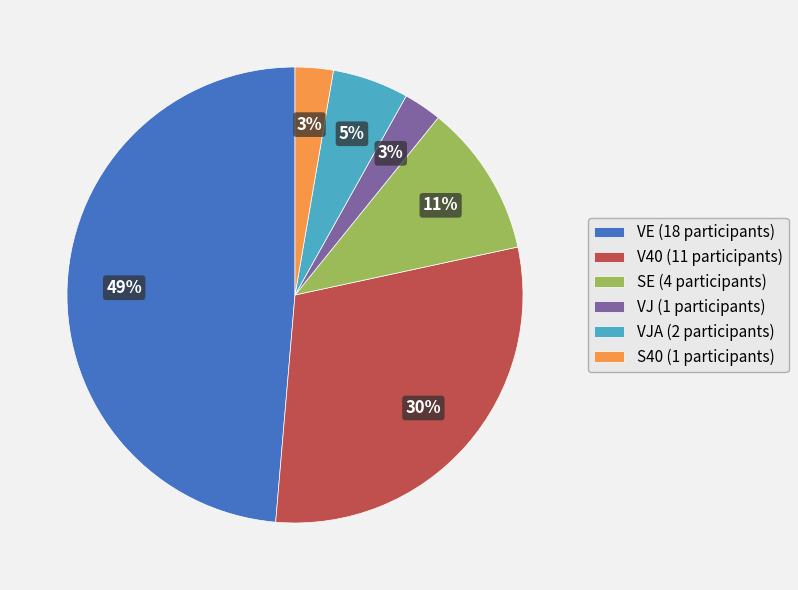

Does S40 (1 participants) represent more than half of the total?

No